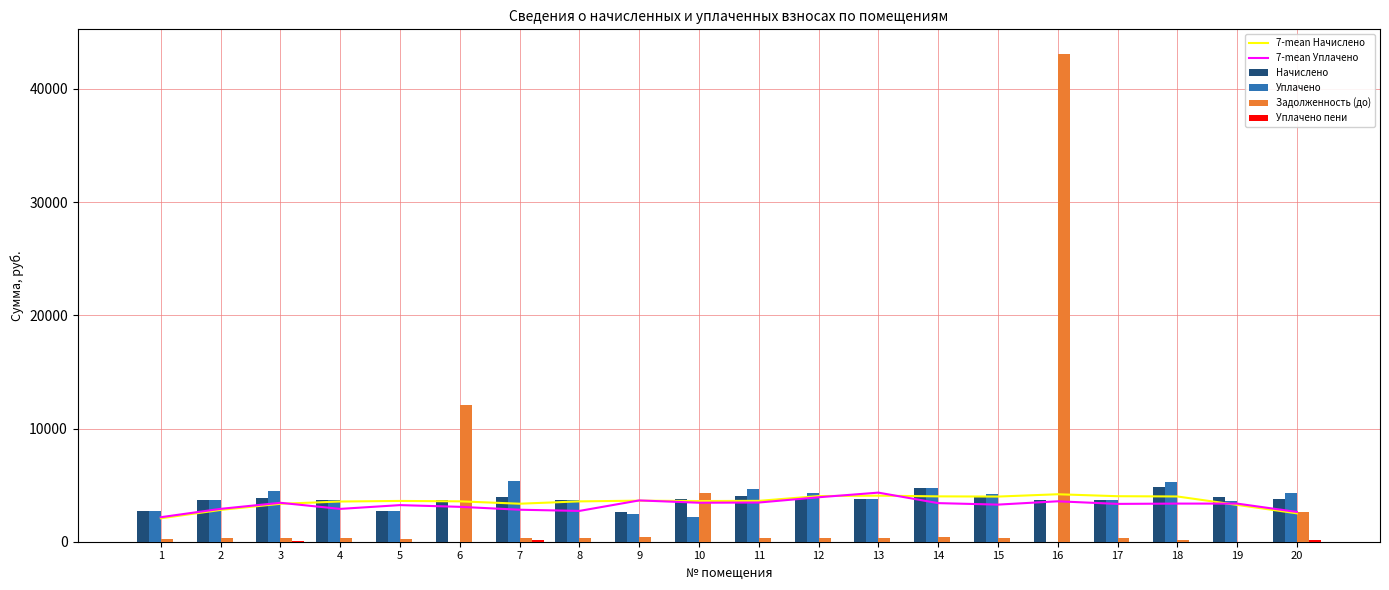

Reading left to right, list all the values displayed in this chart.

7-mean Начислено: 2068.3	2809.9	3350.5	3551.5	3603.0	3567.5	3357.6	3563.9	3626.2	3592.4	3610.2	4033.4	4069.0	4006.8	3989.0	4193.5	4021.0	3997.8	3252.7	2509.3
7-mean Уплачено: 2166.6	2903.7	3439.6	2900.1	3234.2	3082.5	2826.9	2720.8	3648.6	3445.7	3462.3	3927.4	4337.6	3409.9	3278.7	3571.6	3342.2	3368.2	3368.2	2631.3
Начислено: 2721.0	3716.9	3903.6	3708.0	2703.1	3725.8	3974.8	3725.8	2658.7	3734.6	4036.9	3805.8	3814.7	4775.0	3912.5	3725.8	3716.9	4837.2	3912.5	3796.9
Уплачено: 2697.1	3684.3	4451.5	3685.5	2679.4	0.0	5354.5	3693.1	2407.4	2149.0	4638.9	4339.9	3776.2	4733.1	4200.0	0.0	3684.3	5240.3	3586.4	4329.8
Задолженность (до): 226.8	309.7	325.3	299.0	225.3	12089.5	312.5	310.5	380.8	4341.5	336.4	317.1	317.9	397.9	326.0	43110.2	309.7	169.7	0.0	2589.4
Уплачено пени: 2.3	0.0	27.3	0.0	0.0	0.0	169.4	0.4	0.0	0.0	0.0	8.3	5.4	0.0	0.0	0.0	0.0	5.1	0.0	111.2